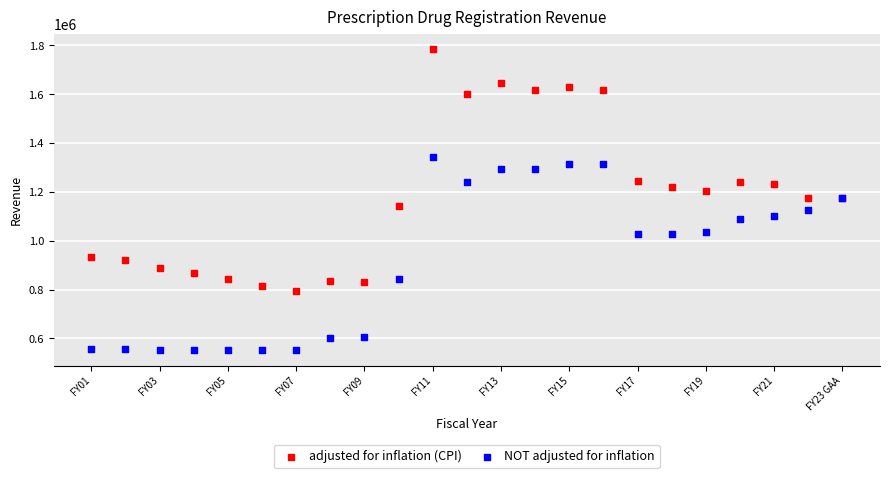

Which series contains the highest Y value?

adjusted for inflation (CPI)